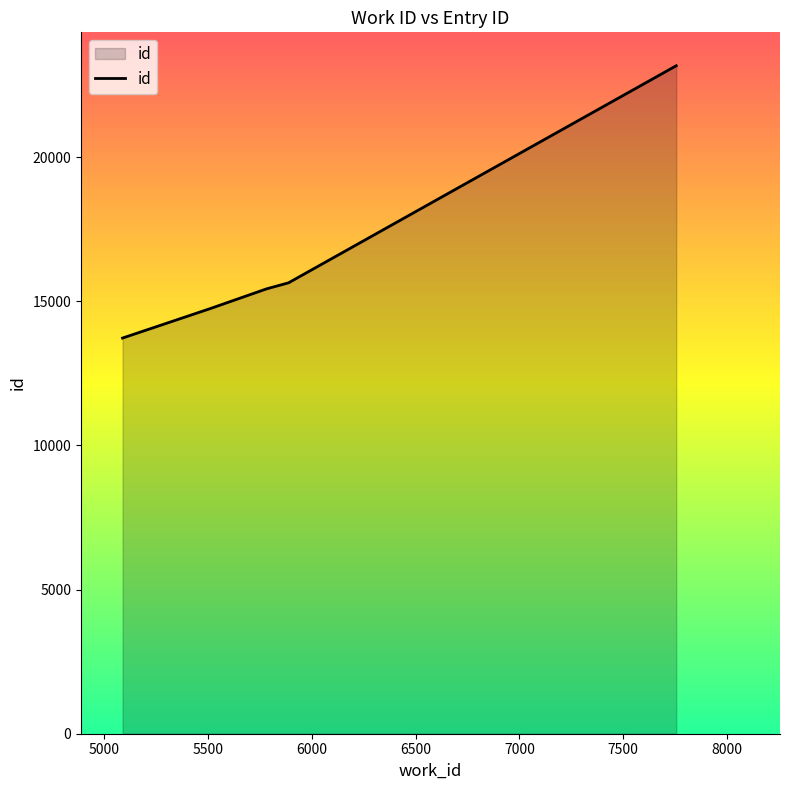

True or false: there are more than 2 points higher than both neighbors.

False